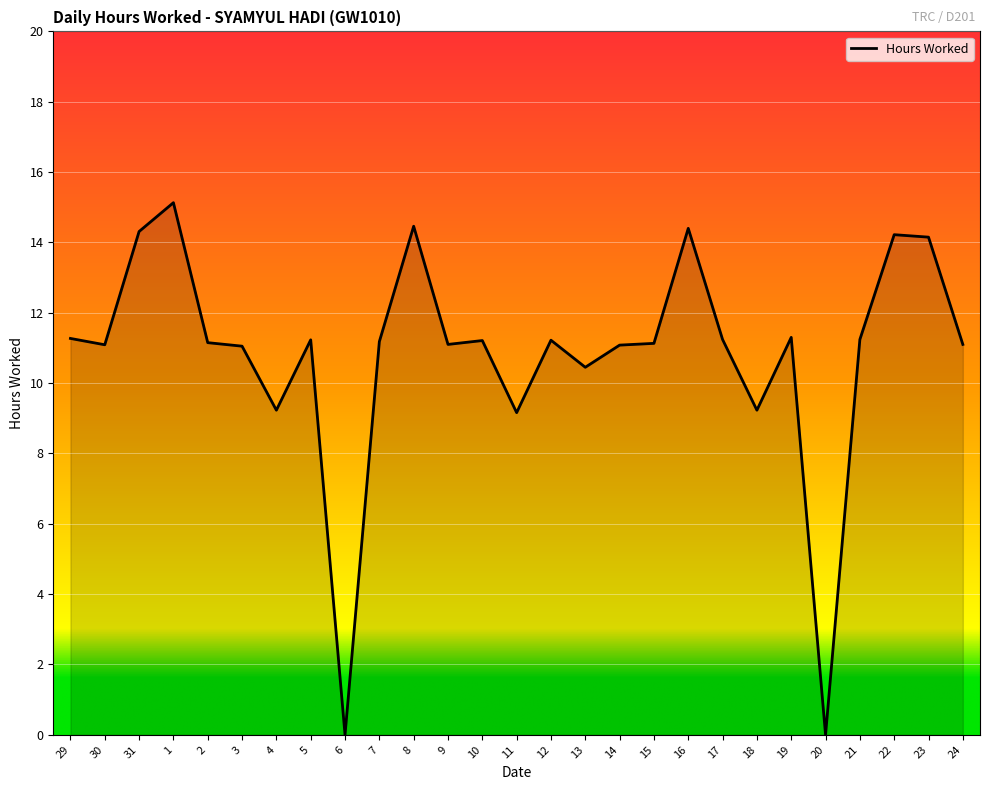

Approximately how many times larger is the value at 11 compared to 10?

0.8